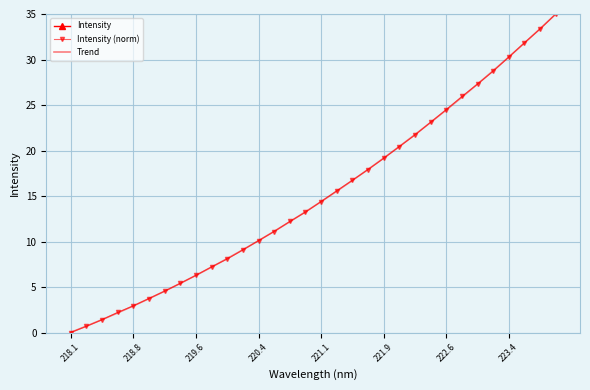

The value of Intensity (norm) at 220.4 is 4.6. True or false?

False